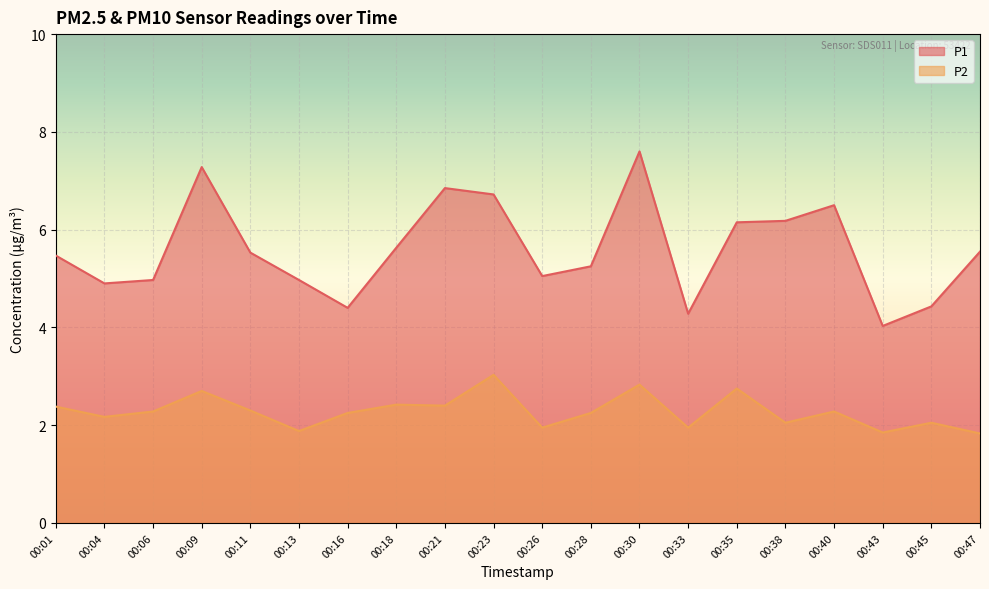

At which category does P1 reach its first local valley?

00:04